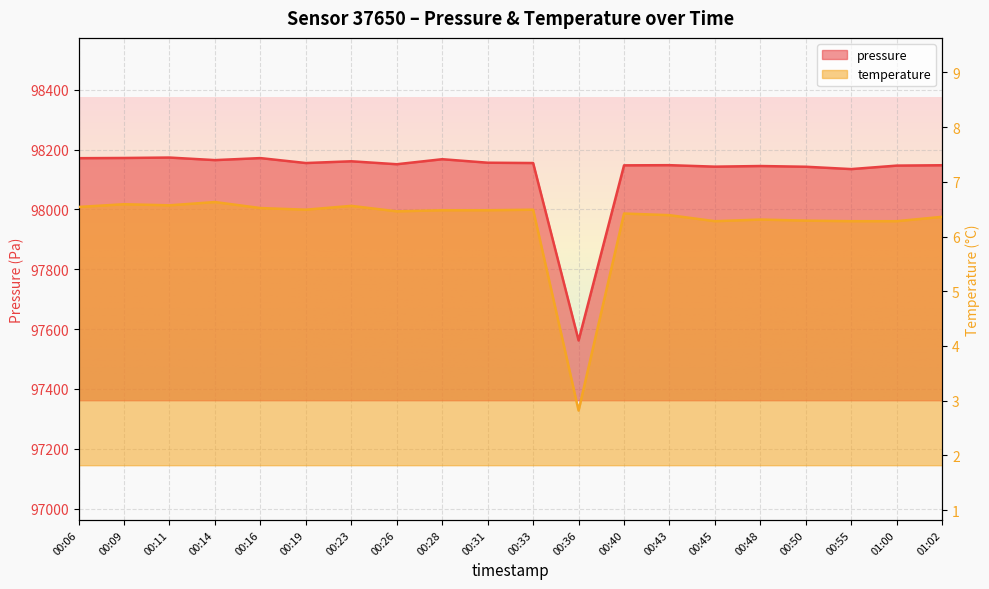

How many data points in pressure are less than 98155?

10